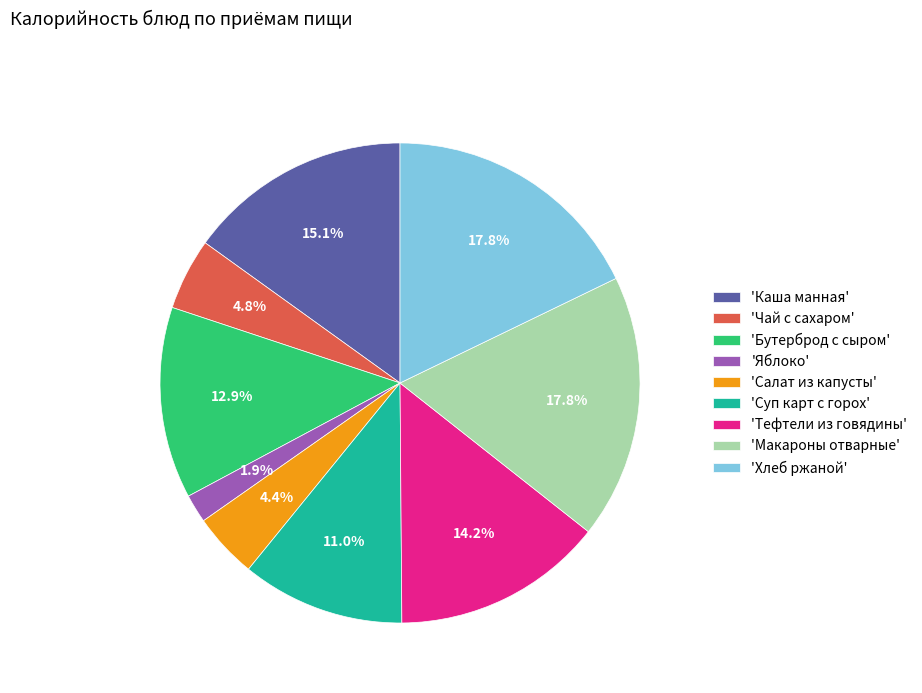

What is the ratio of the value at 'Суп карт с горох' to the value at 'Каша манная'?

0.7